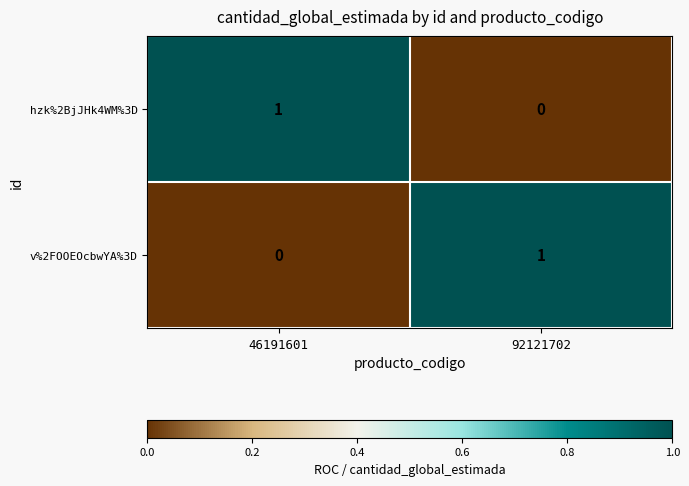

Where is v%2FOOEOcbwYA%3D nearest to the value 0?

46191601